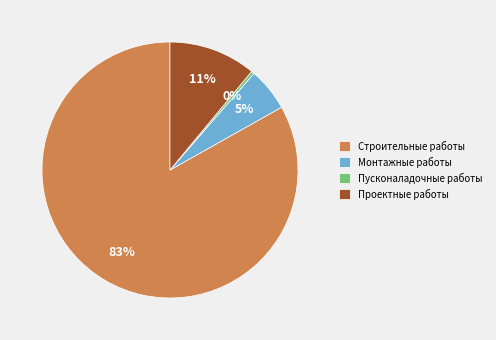

Rank the categories by value from lowest to highest.

Пусконаладочные работы, Монтажные работы, Проектные работы, Строительные работы